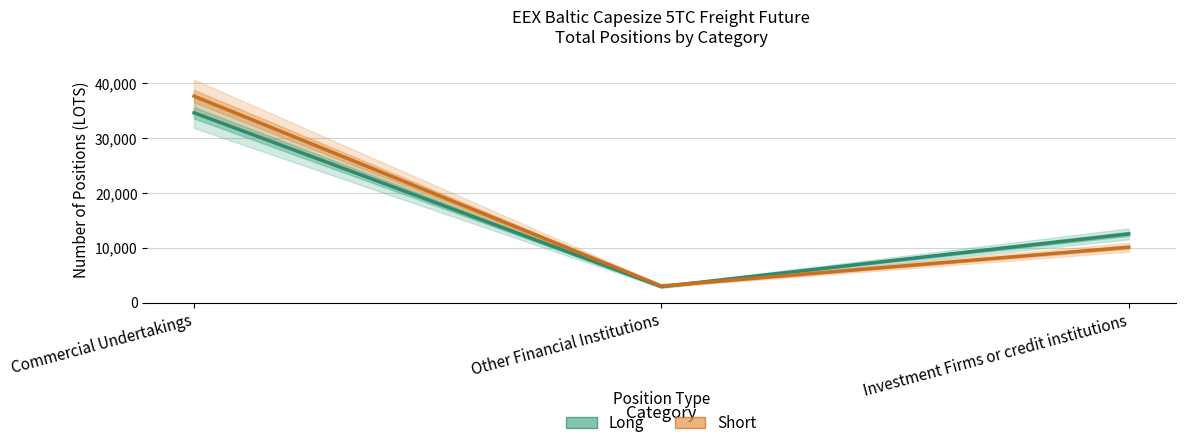

Which series has the largest range (max minus min)?

Short